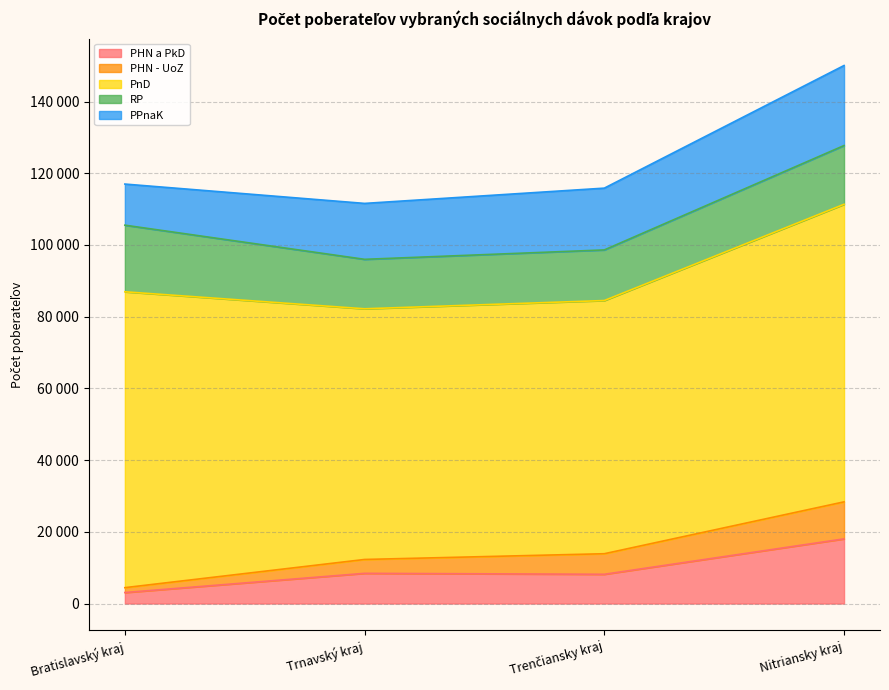

How many lines are shown in the chart?

5